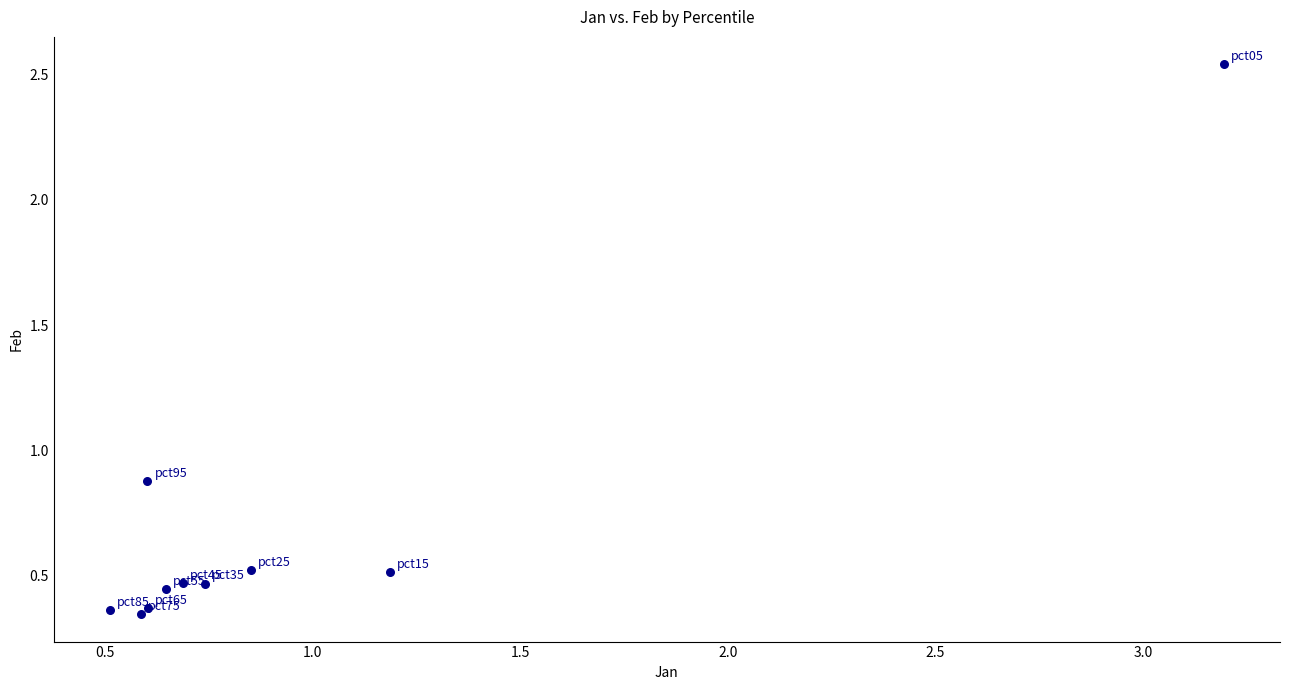

What Y value in the scatter plot is closest to 1?

0.9